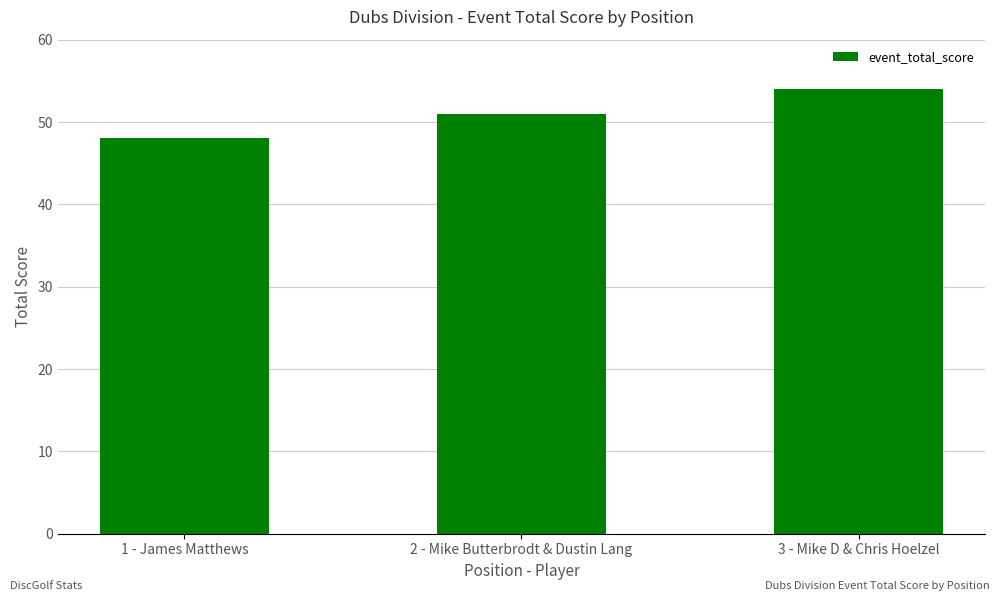

What is the label of the 1st bar from the right?

3 - Mike D & Chris Hoelzel